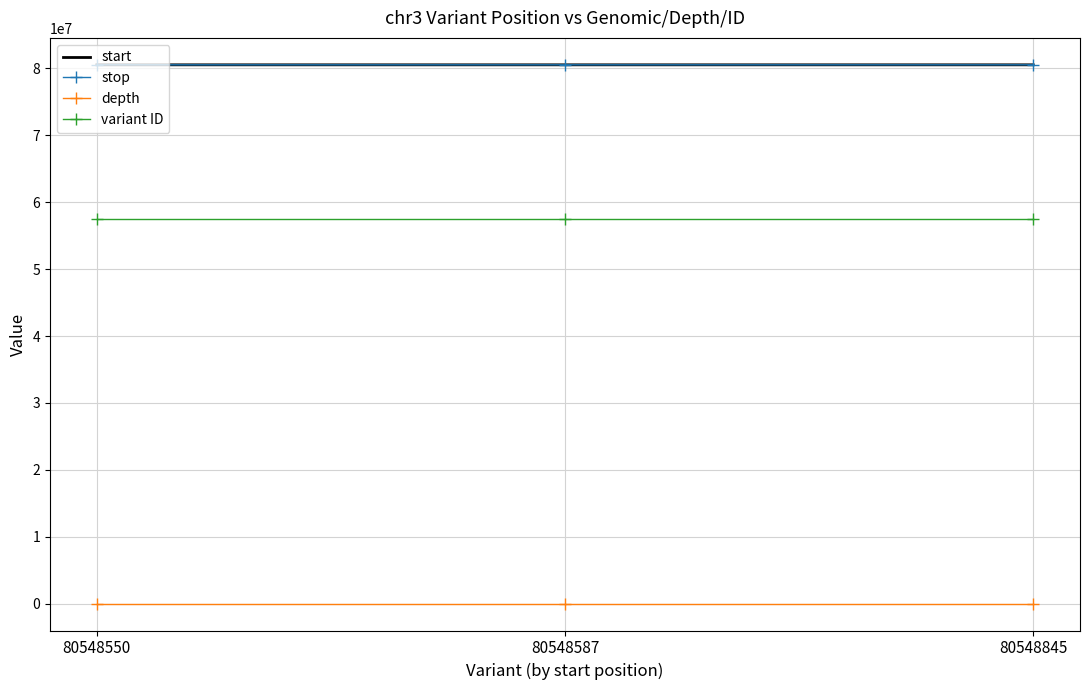

What are all the series names shown in the legend?

start, stop, depth, variant ID